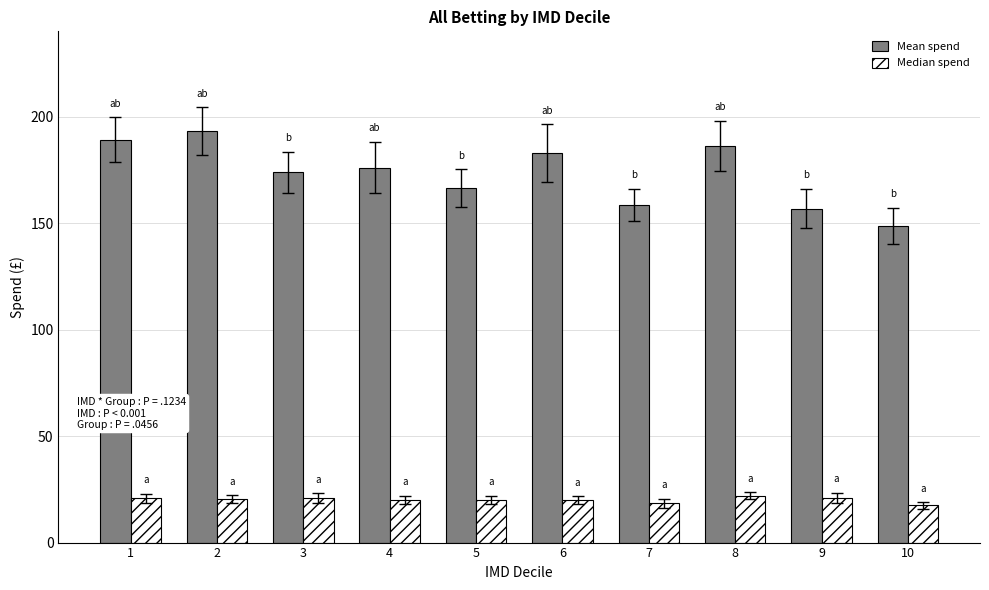

True or false: Median spend has a value of 20.0 at 6.

True